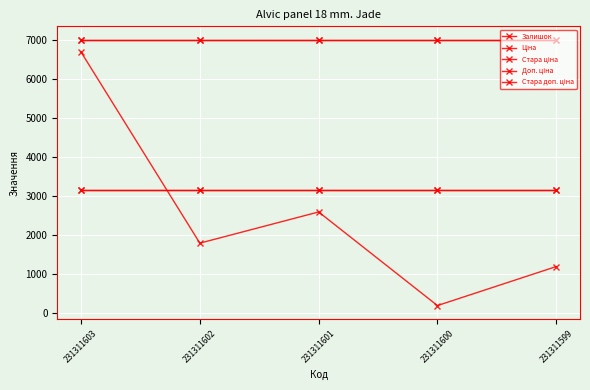

What is the sum of all Залишок values?

12500.0